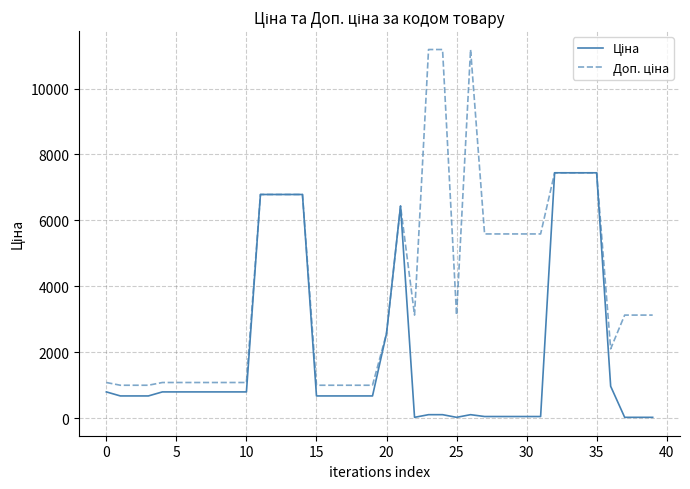

What is the greatest value displayed?

11182.0